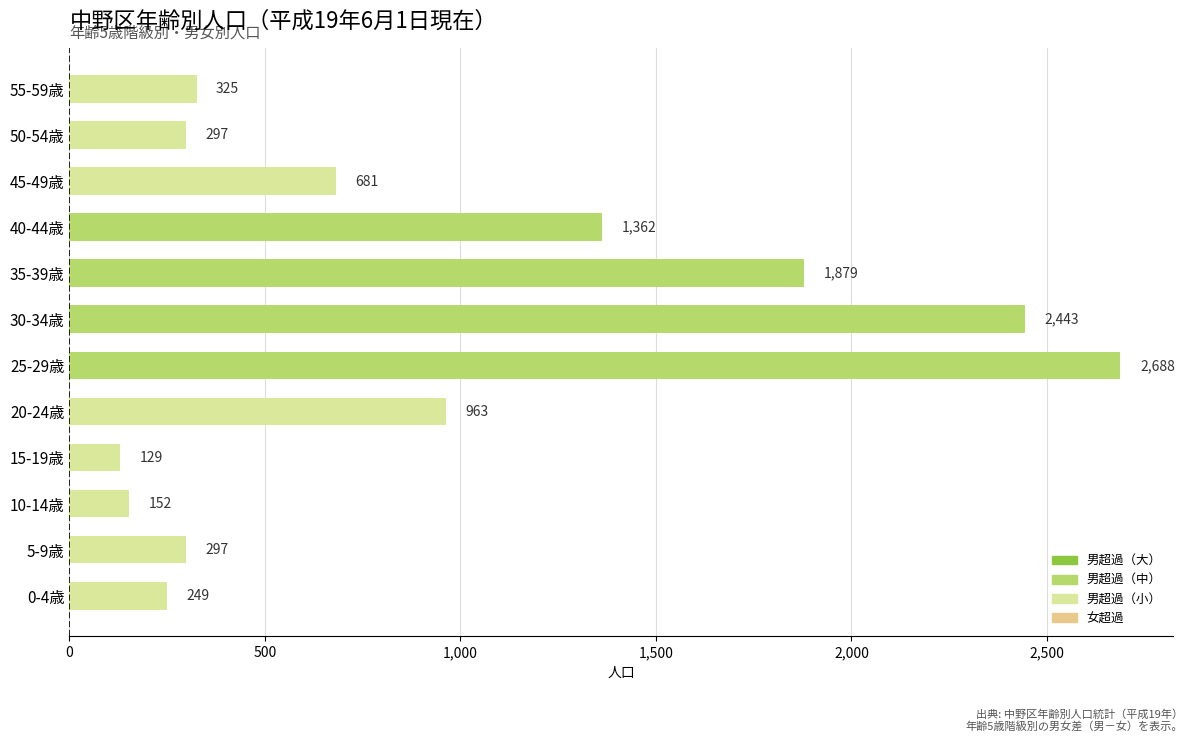

Which label corresponds to the smallest value in the chart?

15-19歳